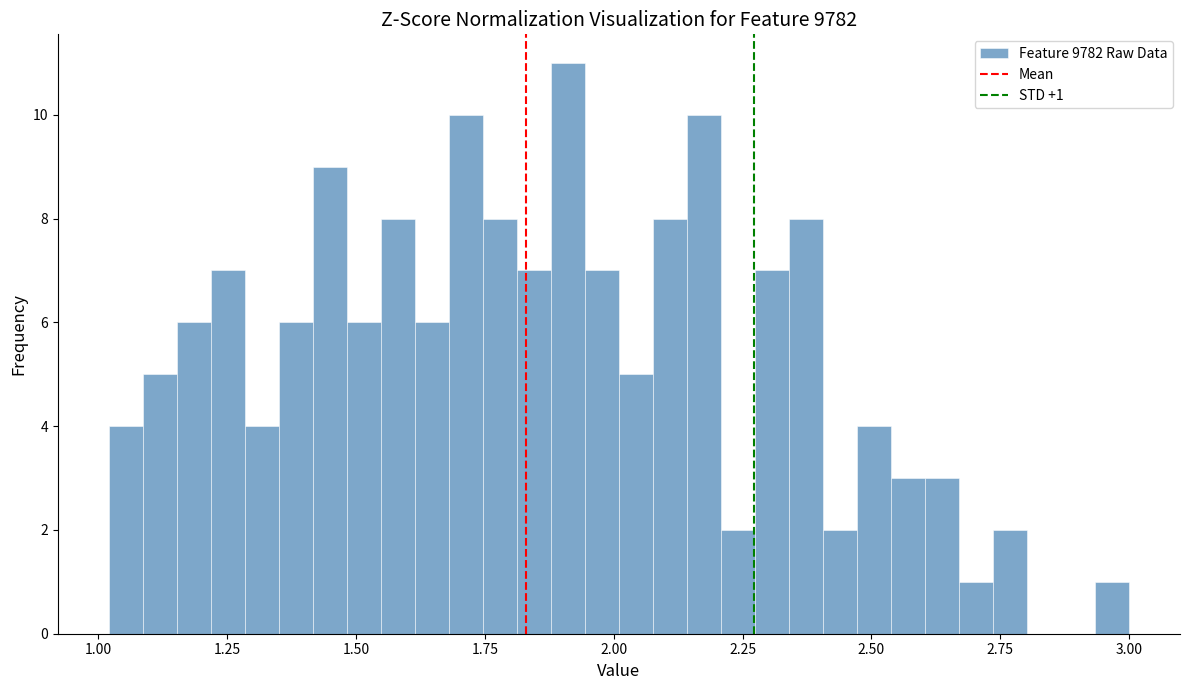

Read against the x-axis, roughly where is the centre of the tallest bar?

1.90